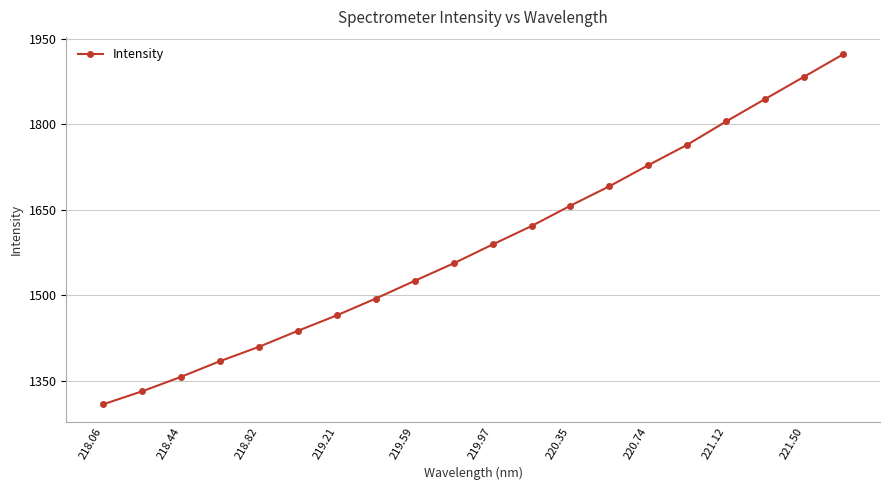

How many values are below 1589?

10